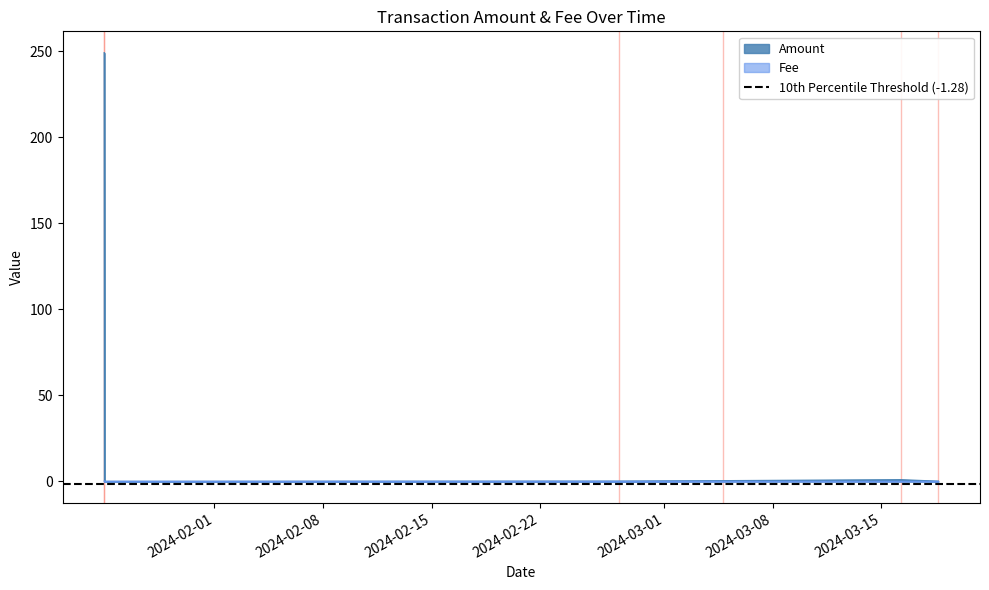

What position from the left is 2024-01-24 21:54:00?

2